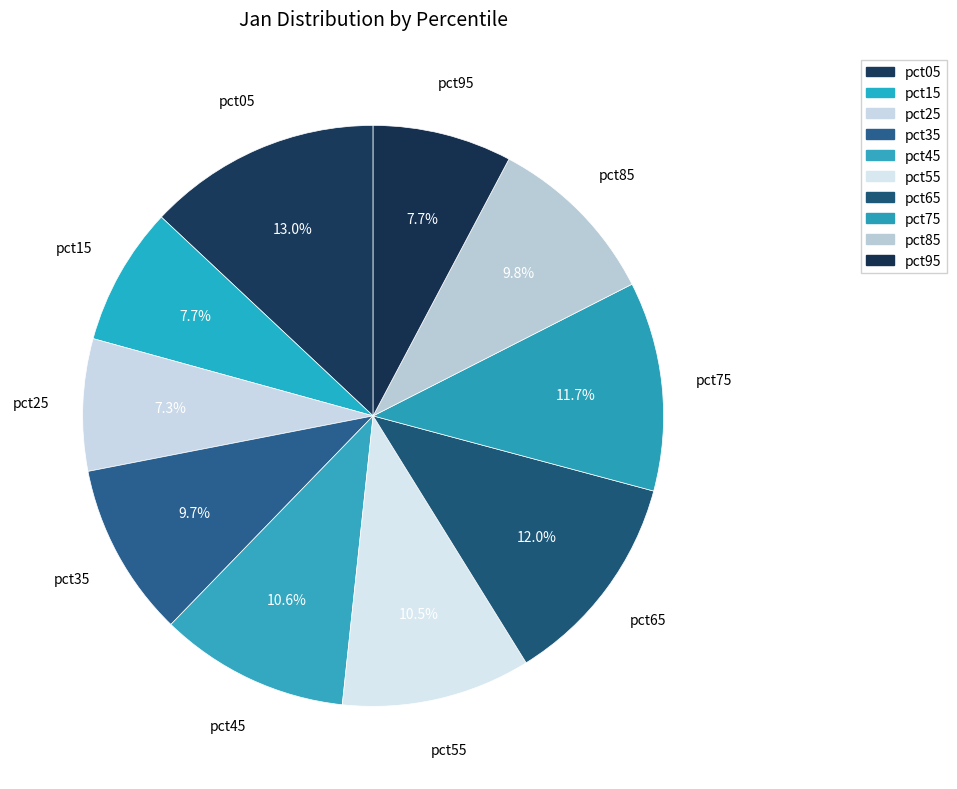

Count the number of slices in the pie.

10